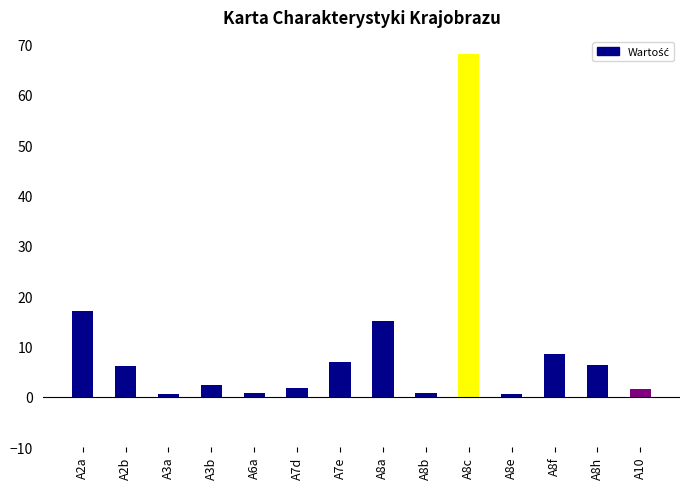

What is the label of the 9th bar from the right?

A7d